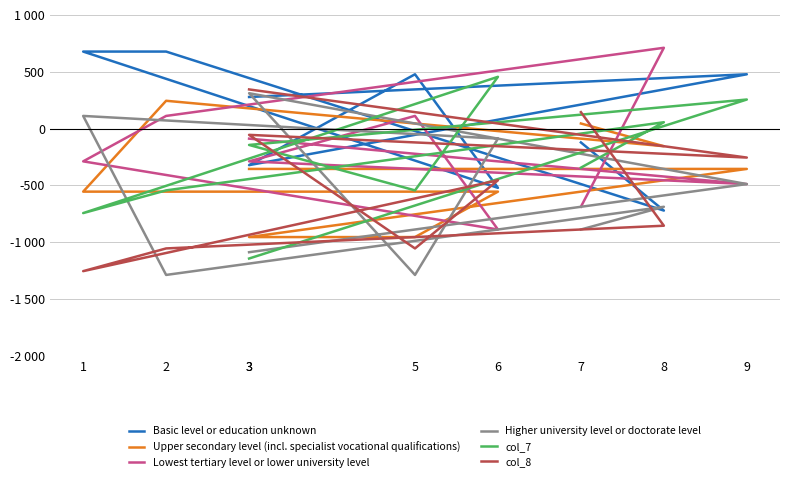

True or false: Lowest tertiary level or lower university level has a value of -688.9 at 7.

True